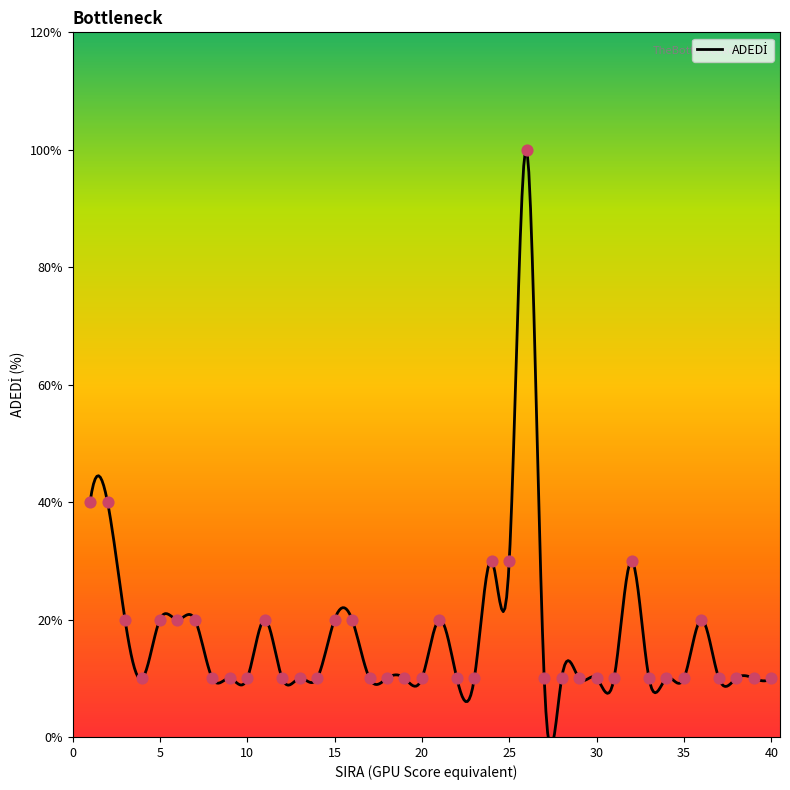

Which has a higher value, 19 or 24?

24